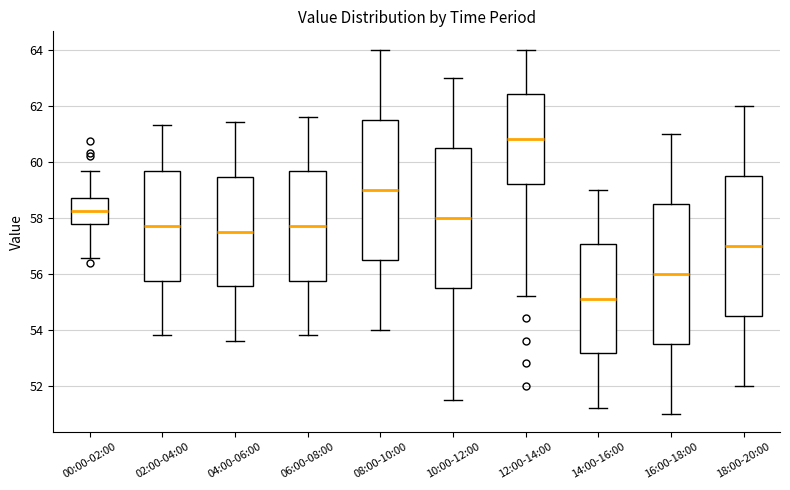

Which box's median line is the lowest?

14:00-16:00